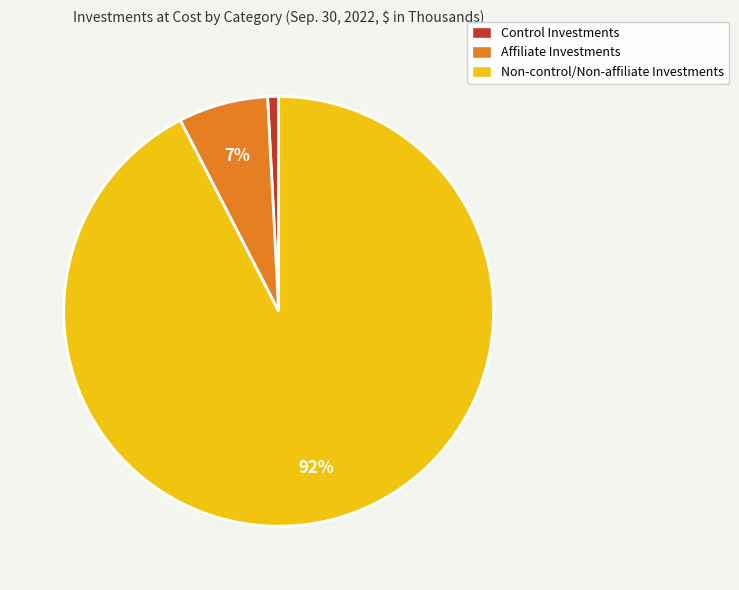

Is it true that Control Investments is 1% of the pie?

True